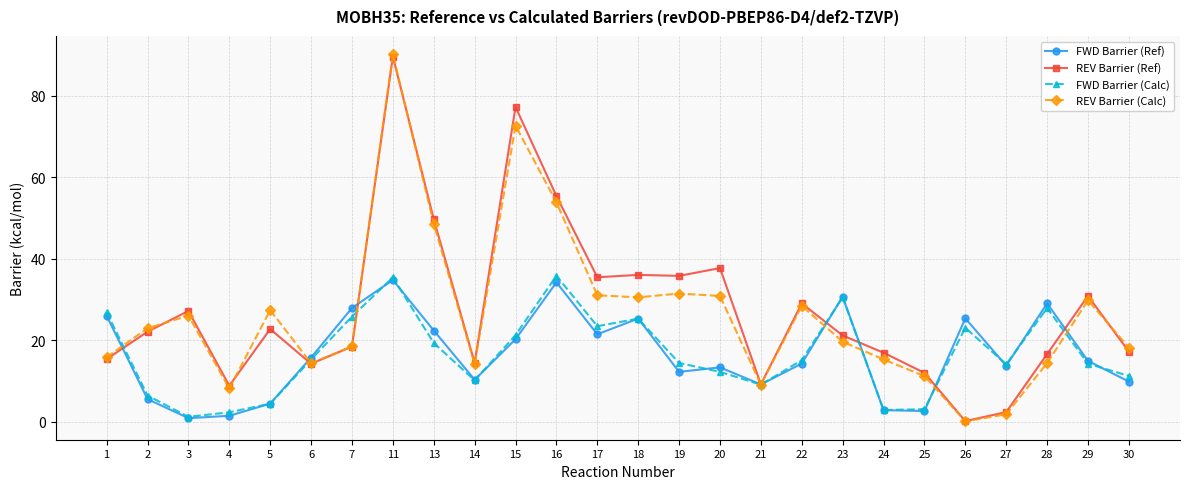

Between 2 and 4, which series saw the biggest shift?

REV Barrier (Calc)